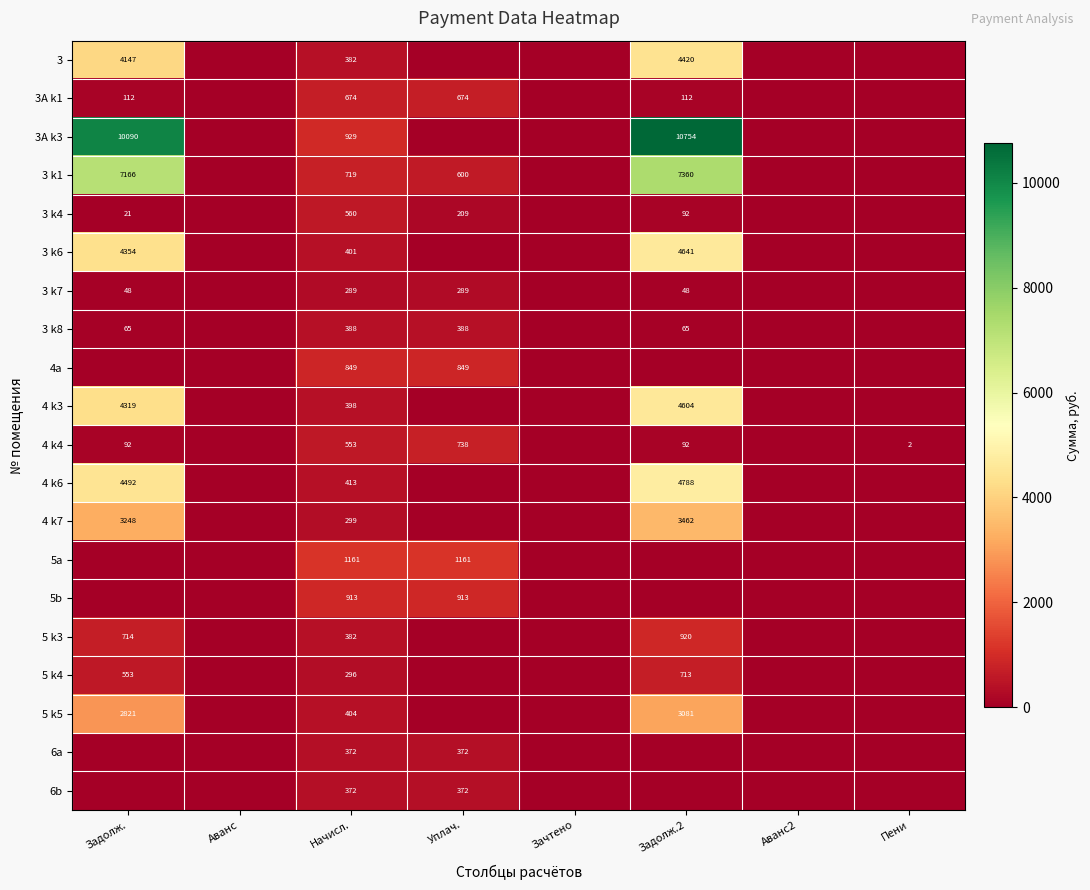

Is the value of 4 k3 at Задолж.2 greater than the value of 5a at Начисл.?

Yes